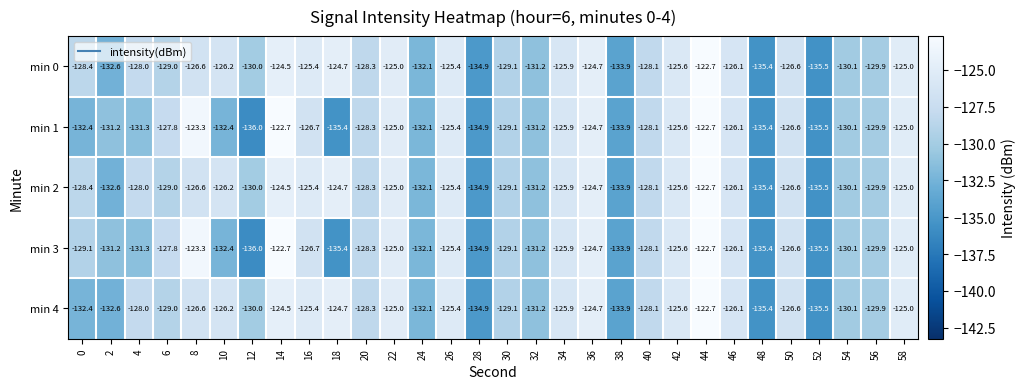

Is it true that min 1 equals -221.7 at 16?

False